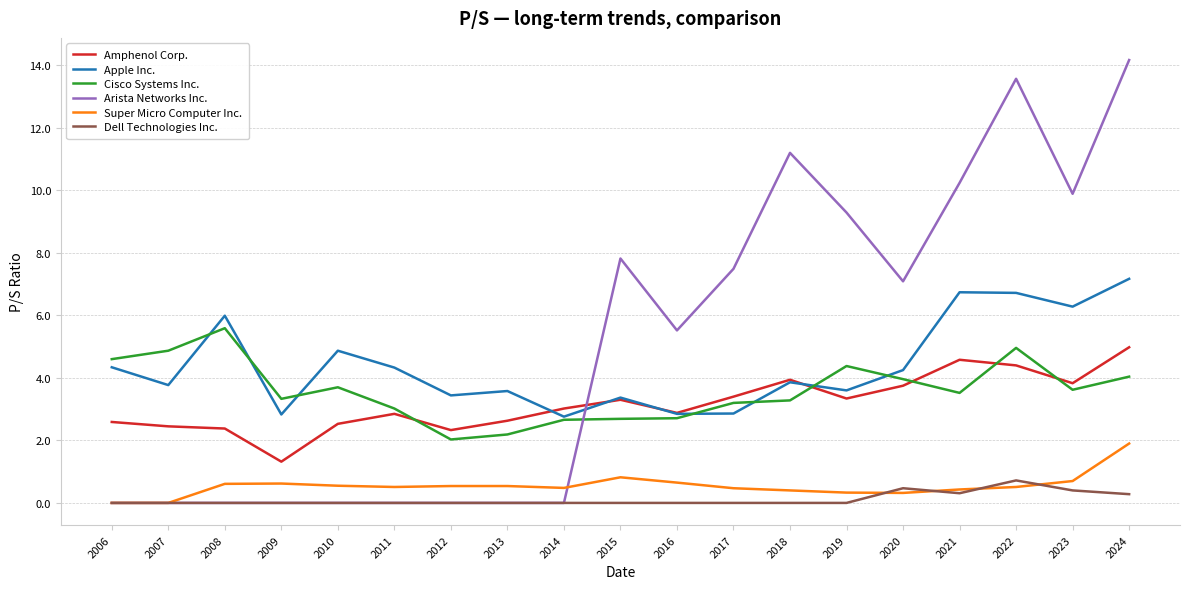

Which series ends up on top after the final intersection of Super Micro Computer Inc. and Arista Networks Inc.?

Arista Networks Inc.